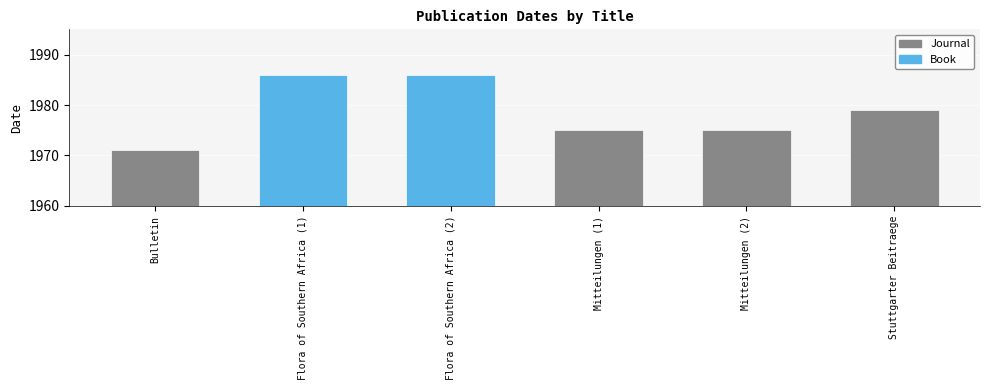

What position from the left is Bulletin?

1